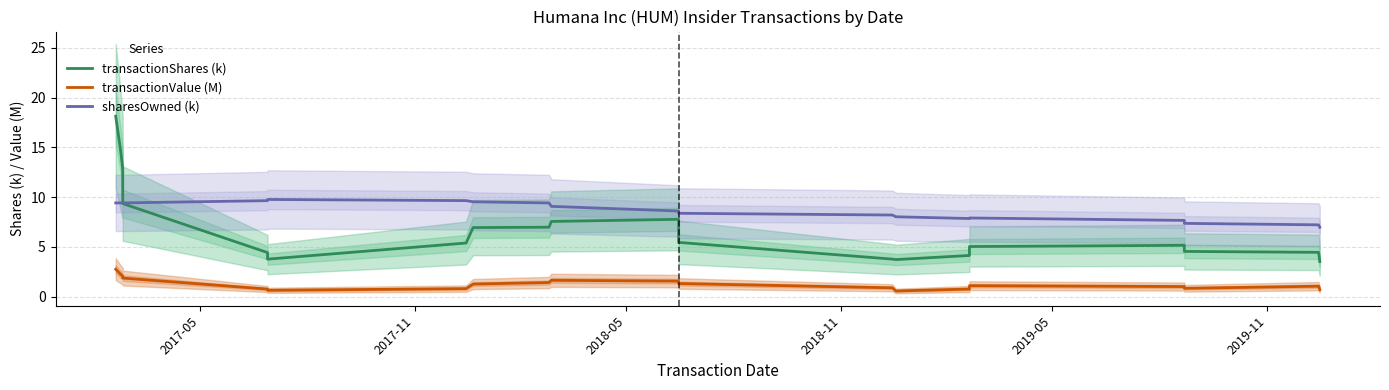

Which series has the largest range (max minus min)?

transactionShares (k)